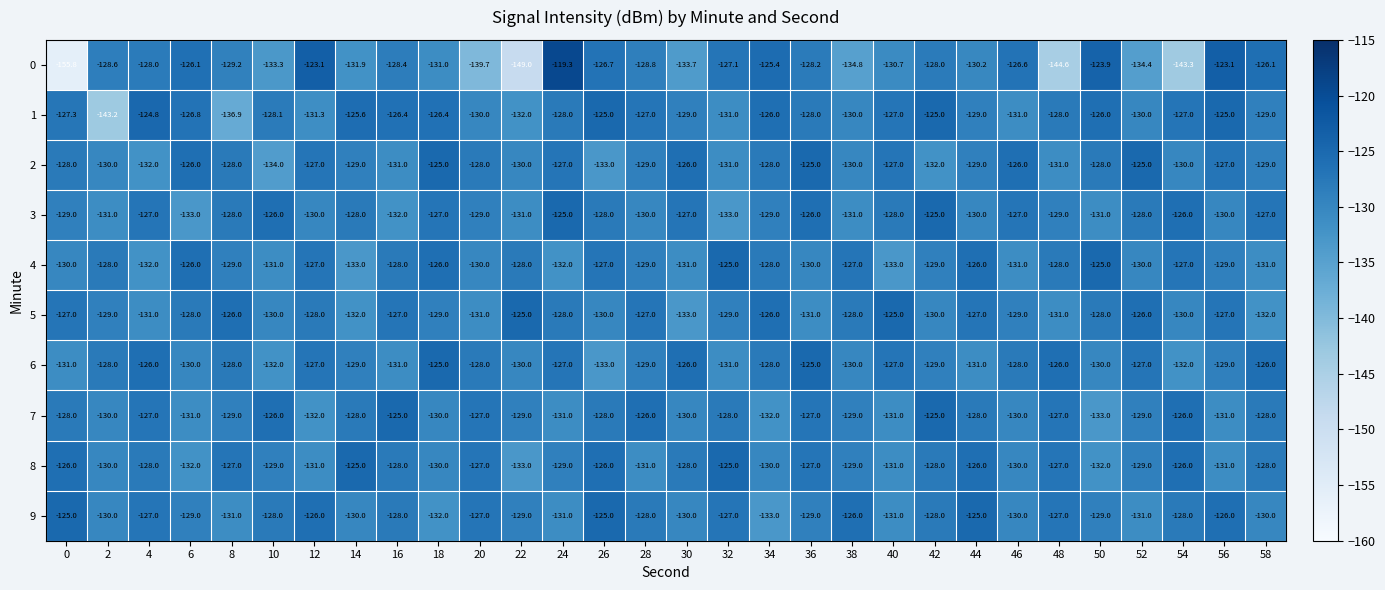

Read the 4 value at 44.

-126.0